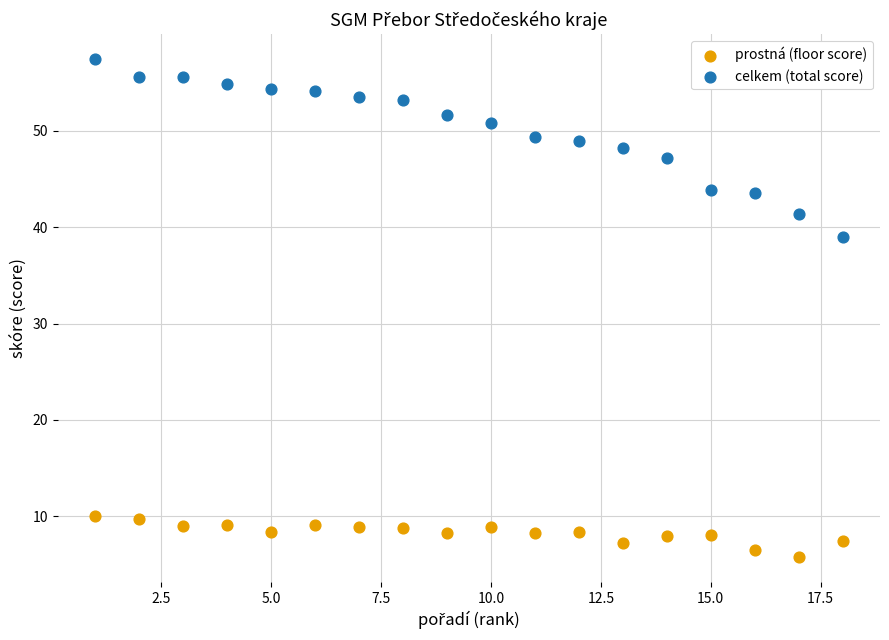

Which series has the largest Y range (max minus min)?

celkem (total score)